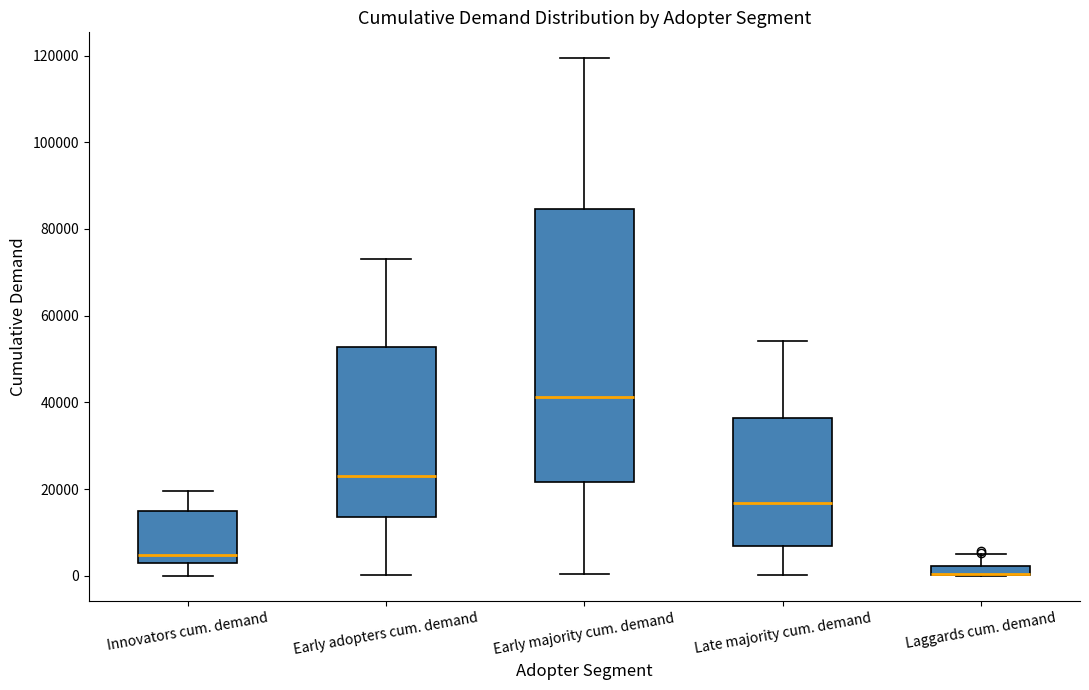

Comparing the boxes themselves (not the whiskers), which one is the tallest?

Early majority cum. demand